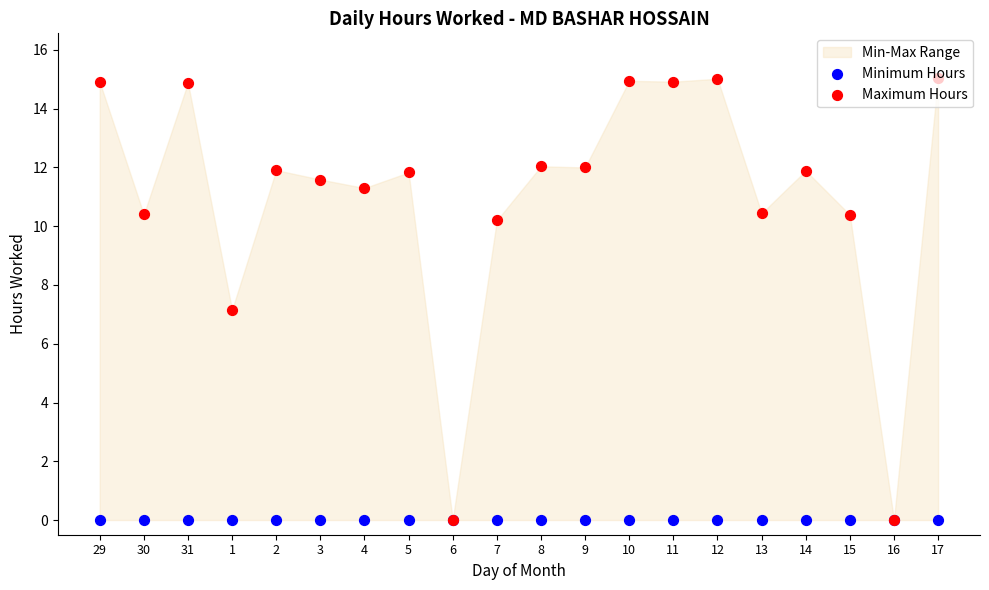

At how many categories does at least one series exceed 13?

6